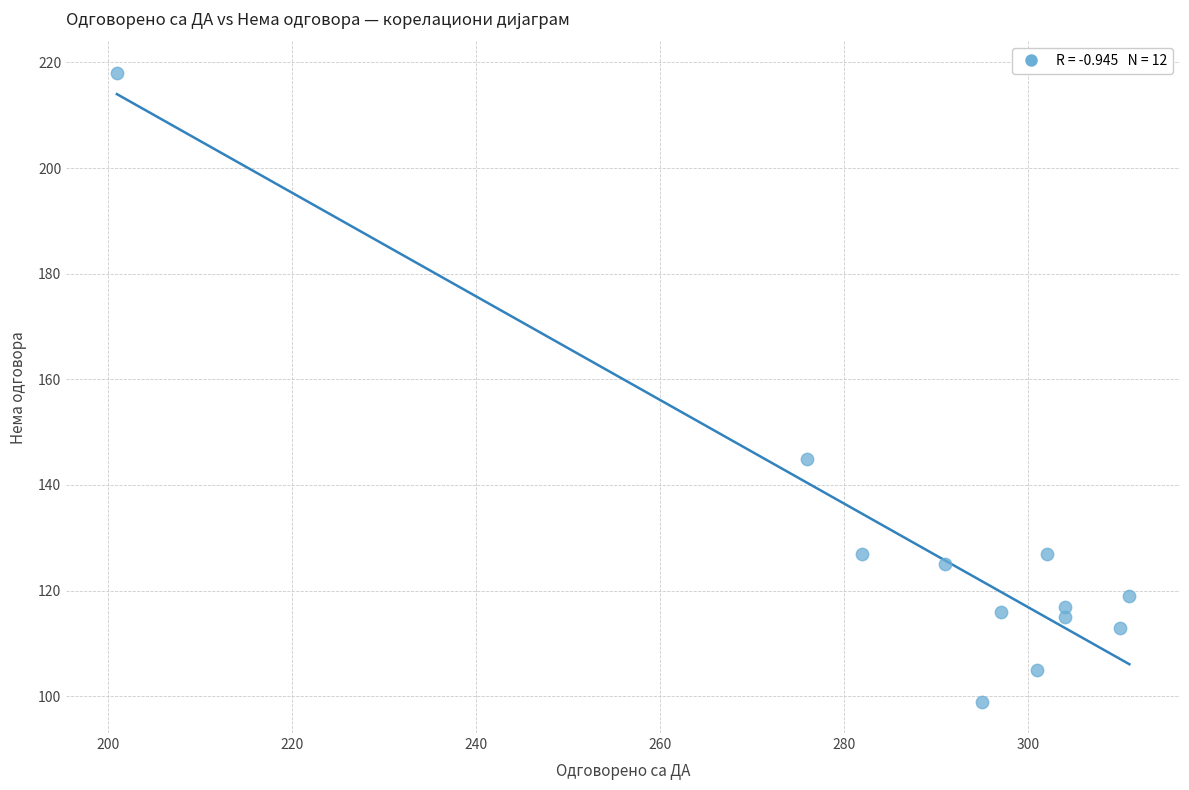

What Y value in the scatter plot is closest to 158?

145